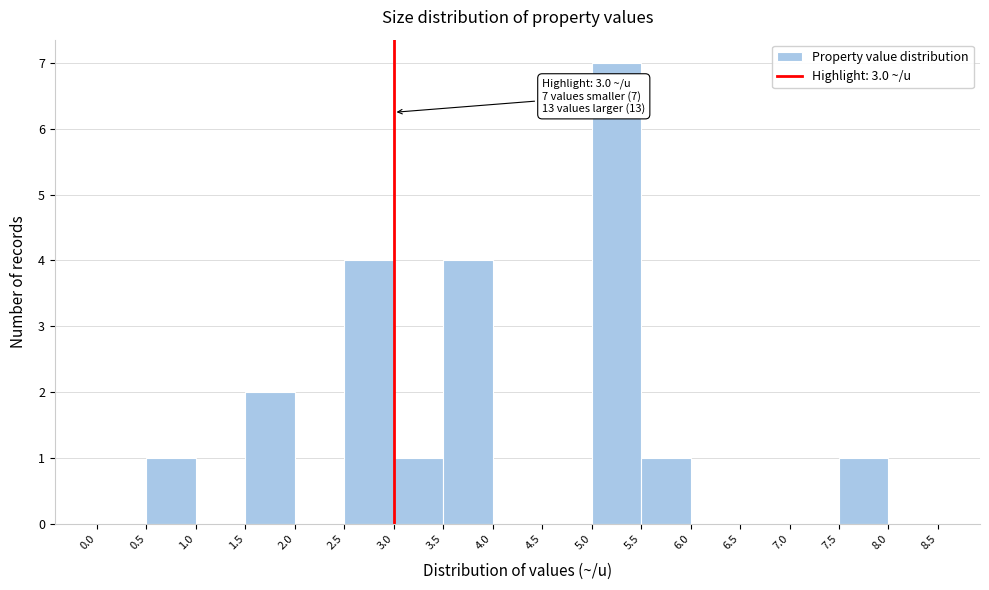

Which range on the x-axis has the tallest bar?

5.0 to 5.5